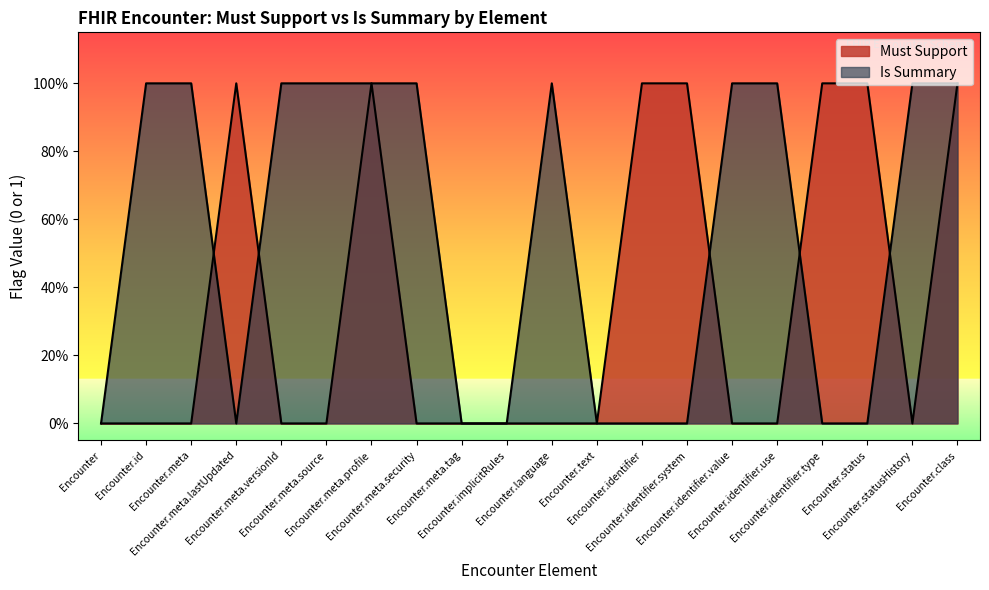

What value does the Must Support series have at Encounter.status?

1